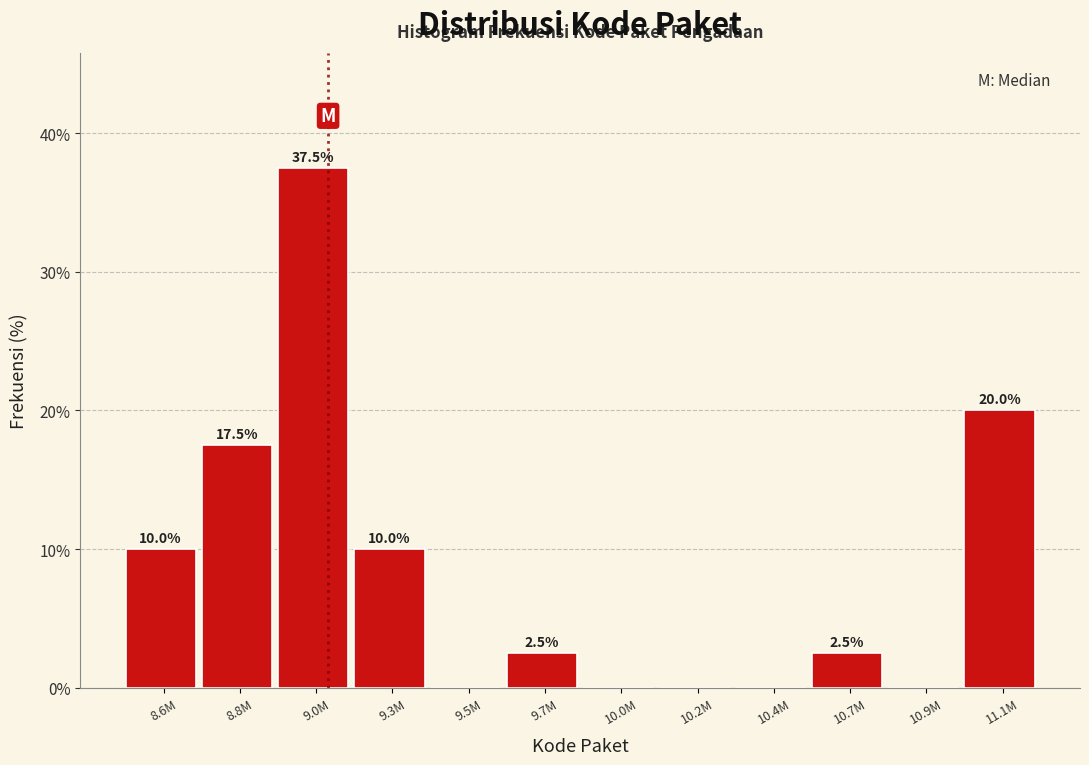

Reading right to left, list all the values displayed in this chart.

11.1M=20.0	10.9M=0.0	10.7M=2.5	10.4M=0.0	10.2M=0.0	10.0M=0.0	9.7M=2.5	9.5M=0.0	9.3M=10.0	9.0M=37.5	8.8M=17.5	8.6M=10.0